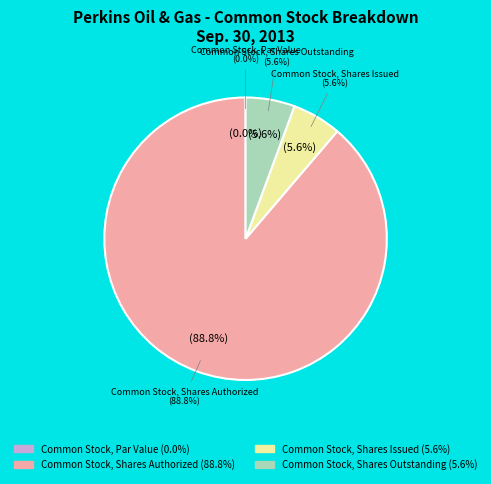

To the nearest percent, what percentage of the pie is Common Stock, Shares Issued?

6%